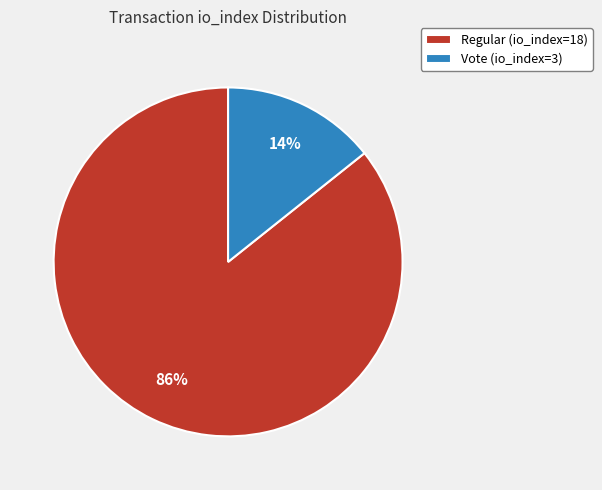

Do Regular (io_index=18) and Vote (io_index=3) together represent more than half of the pie?

Yes